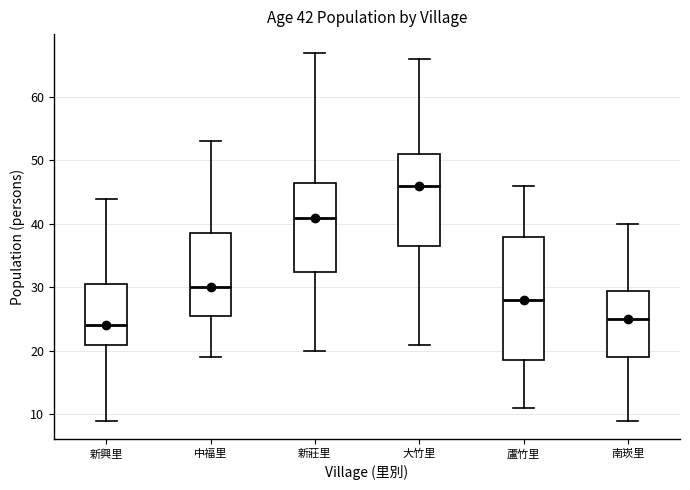

Comparing the boxes themselves (not the whiskers), which one is the tallest?

蘆竹里